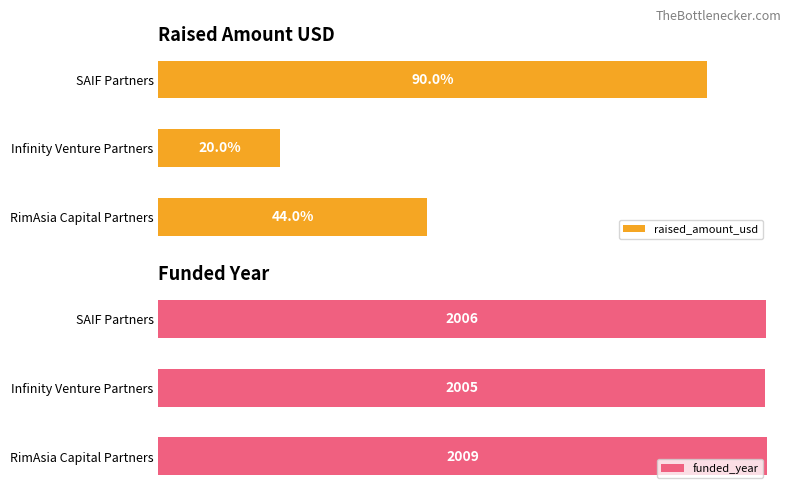

Where is funded_year nearest to the value 2007?

SAIF Partners